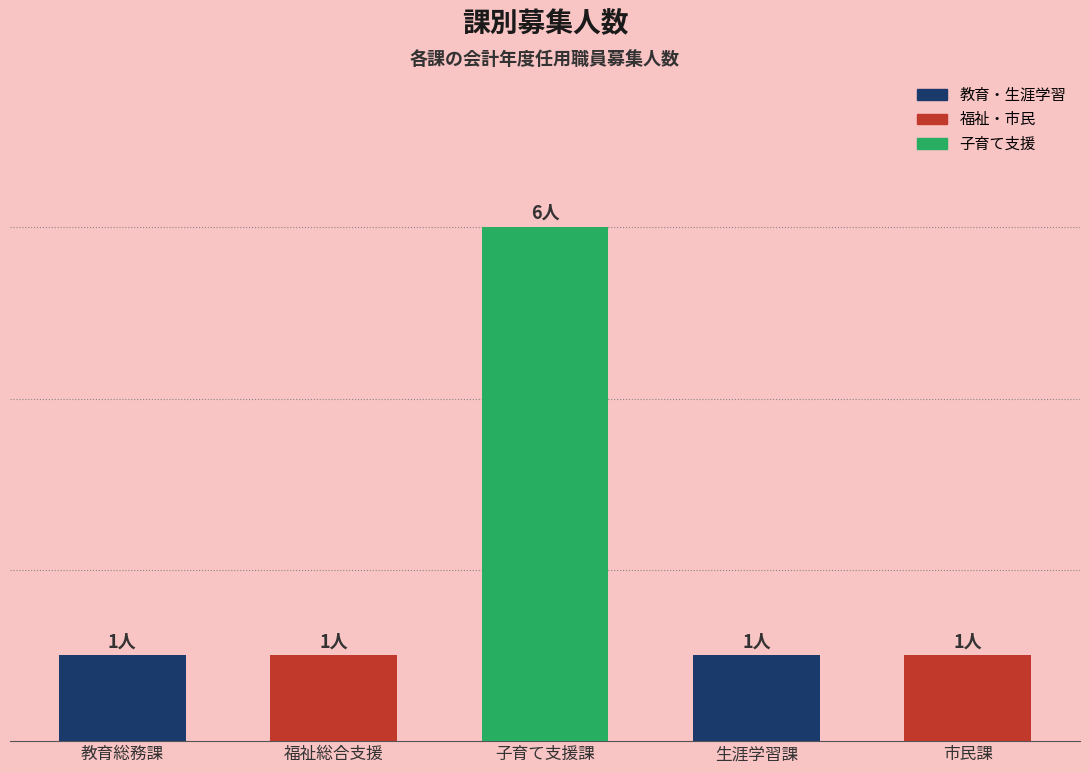

What is the change in value from 子育て支援課 to 市民課?

-5